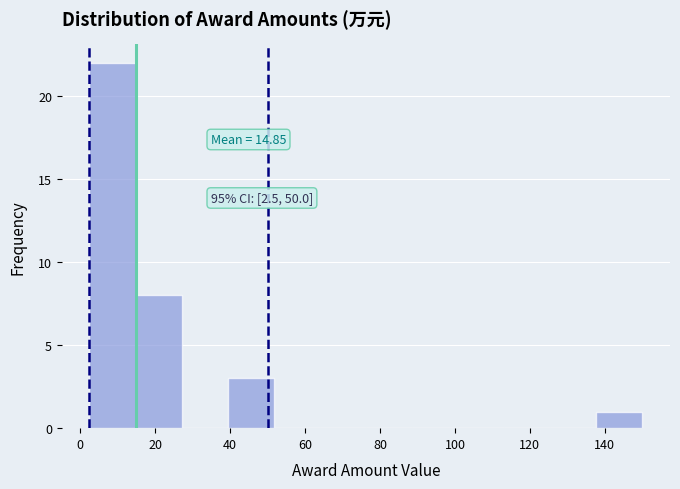

Which range on the x-axis has the tallest bar?

2 to 14